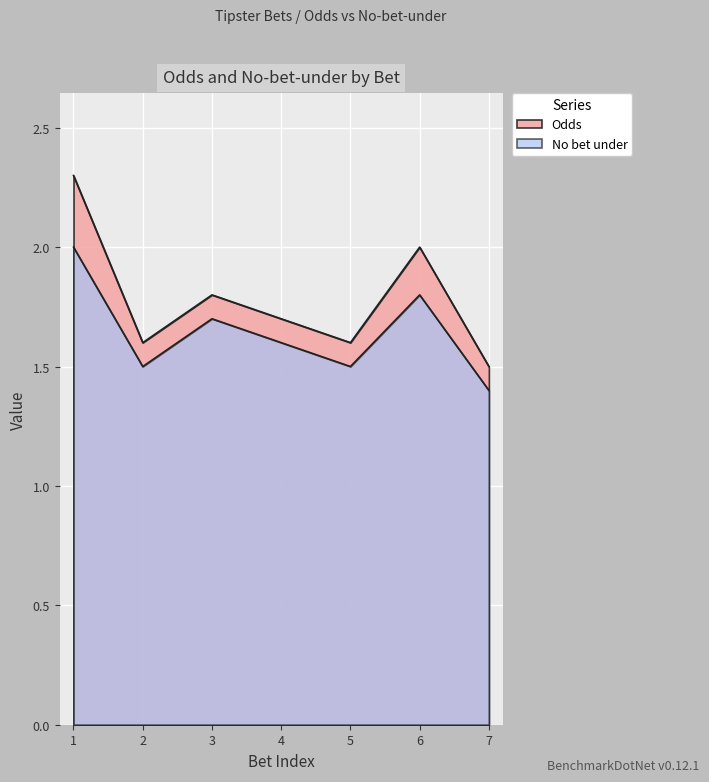

True or false: Odds has more than 2 interior local peaks.

False